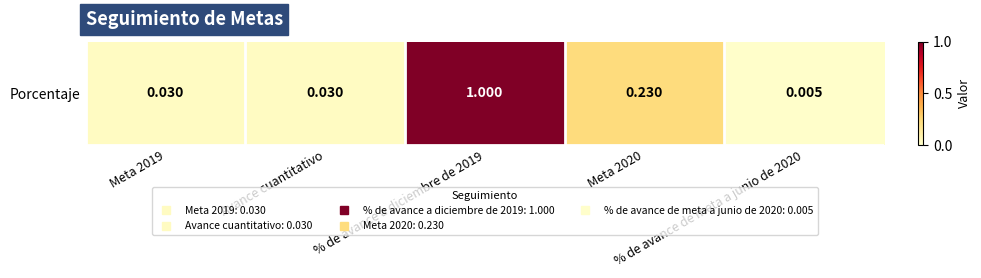

What is the difference between the second highest and minimum values?

0.2